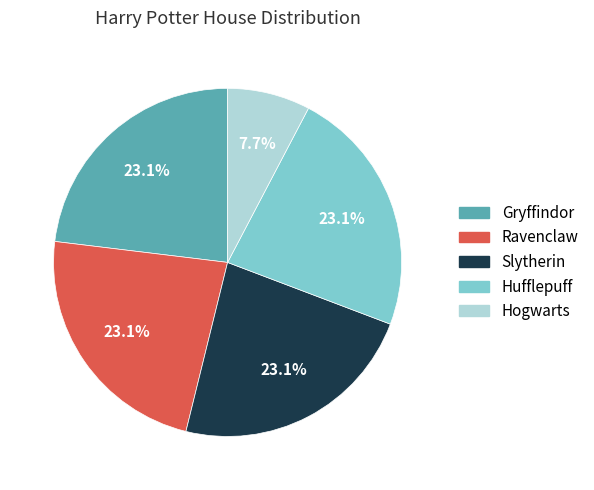

Count the number of slices in the pie.

5